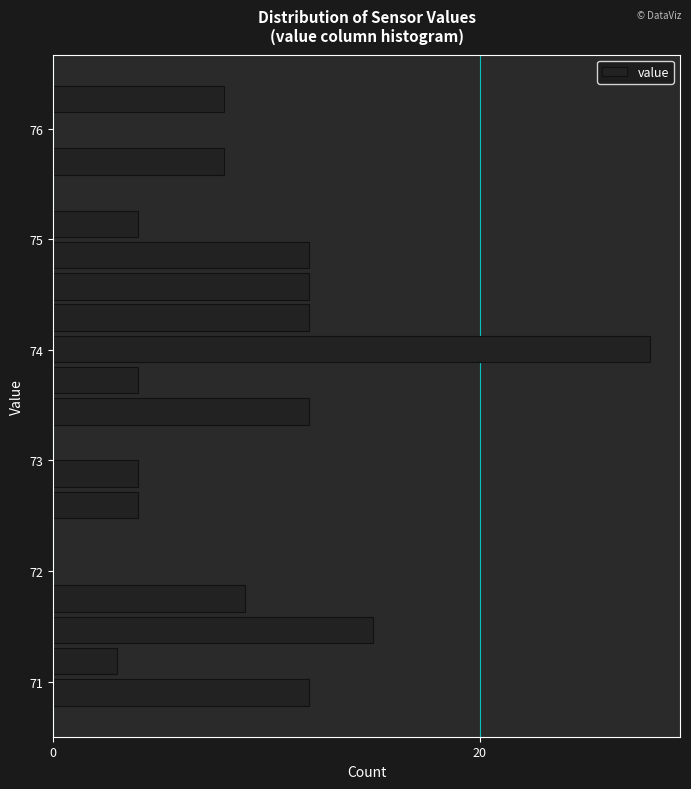

Around what value on the y-axis is the longest bar? Give the approximate position of its centre, as read against the axis.

74.0